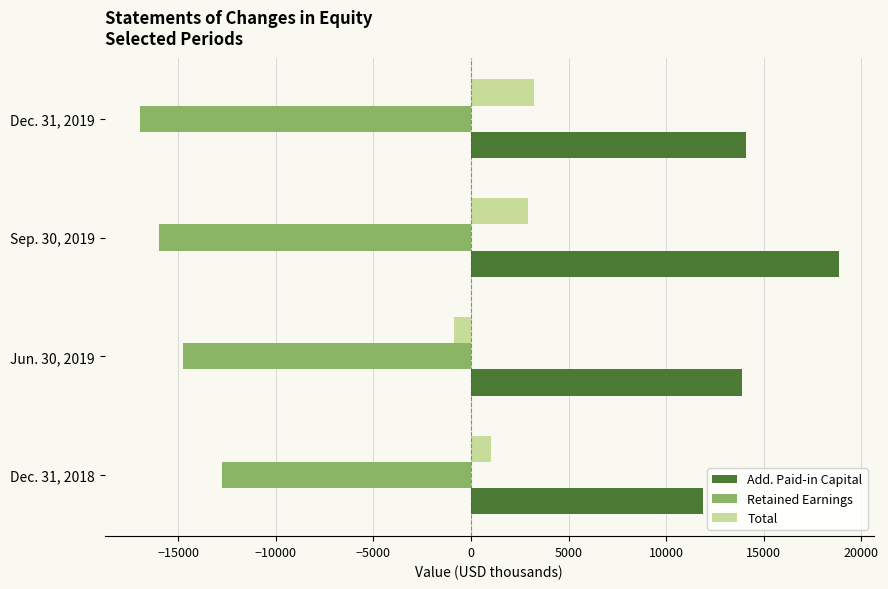

List the series in order of their peak value, highest first.

Add. Paid-in Capital, Total, Retained Earnings